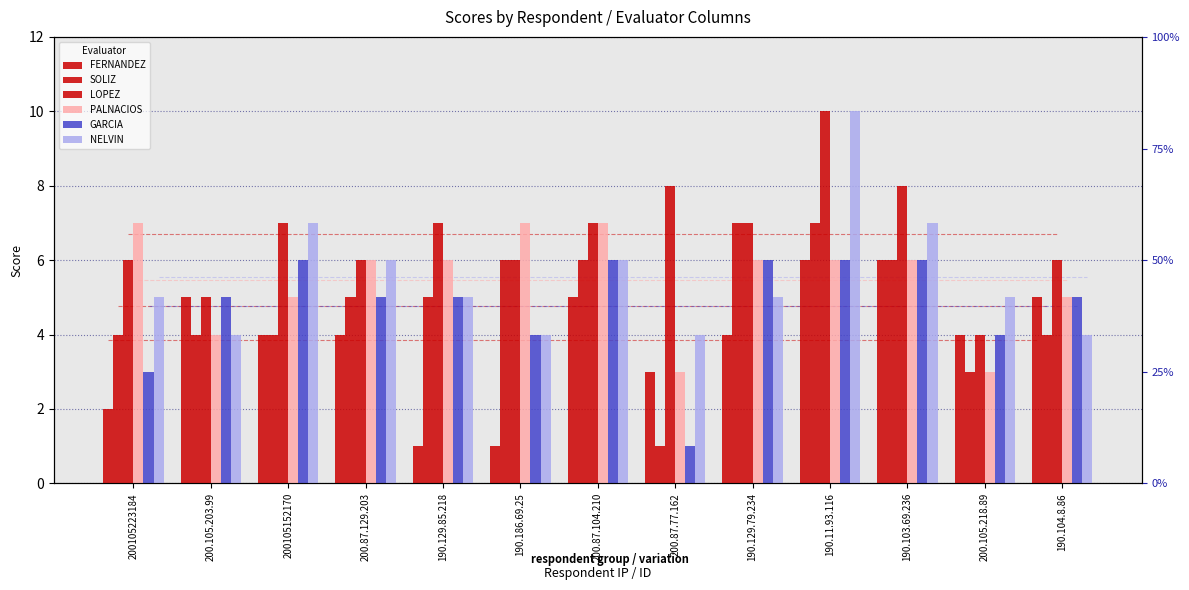

What is the minimum value shown in the chart?

1